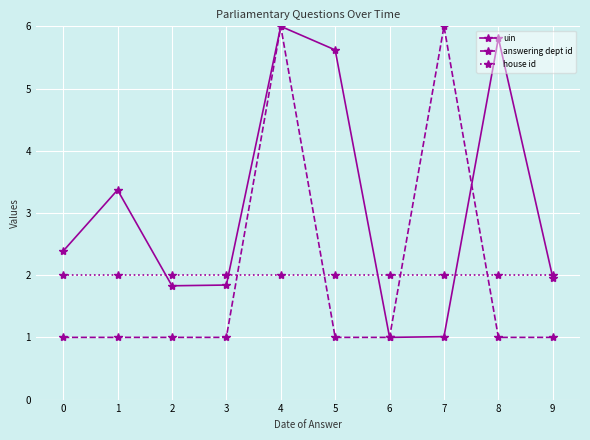

At which category does uin reach its first local peak?

1